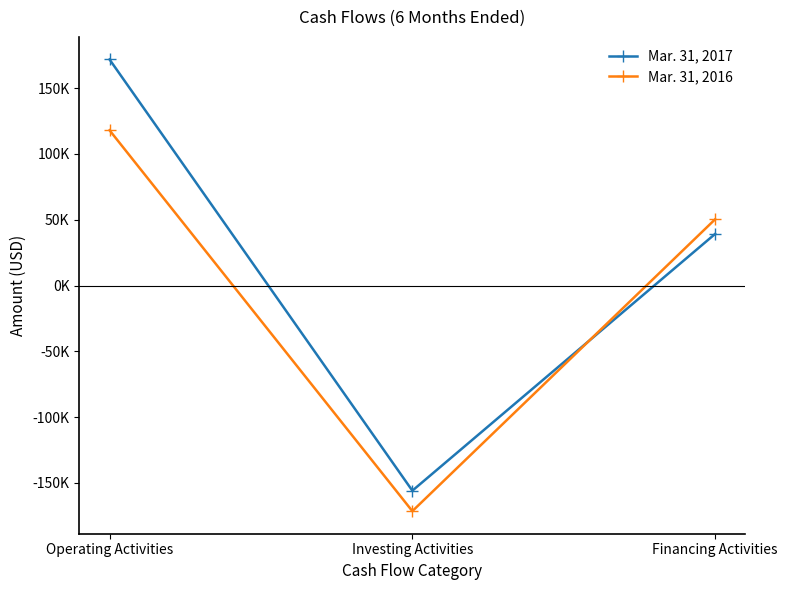

What are all the series names shown in the legend?

Mar. 31, 2017, Mar. 31, 2016